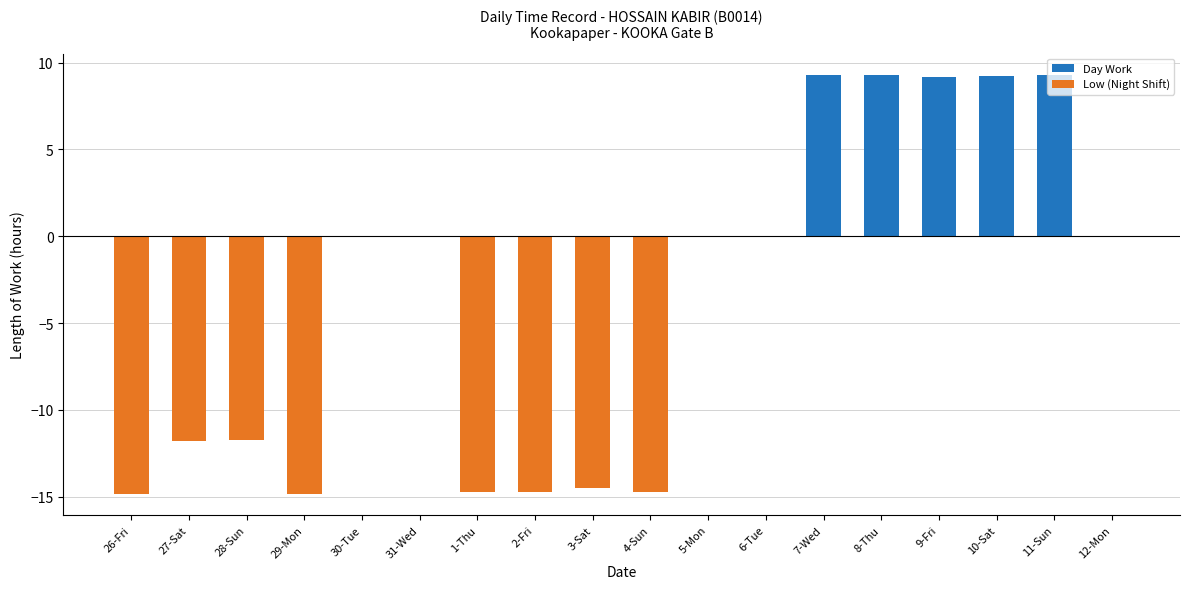

What is the sum of the Low (Night Shift) values at 12-Mon and 26-Fri?

-14.8